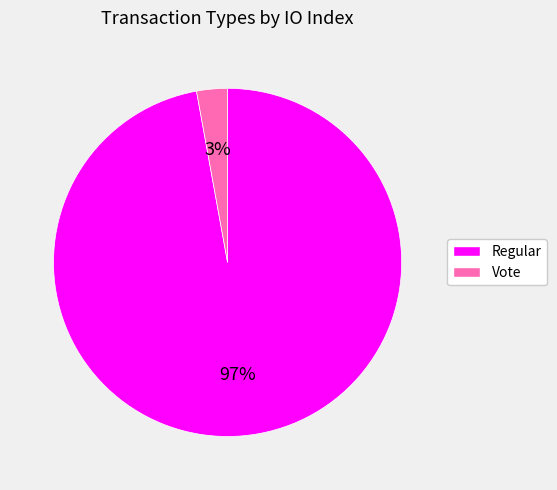

Is it true that Regular is 97% of the pie?

True